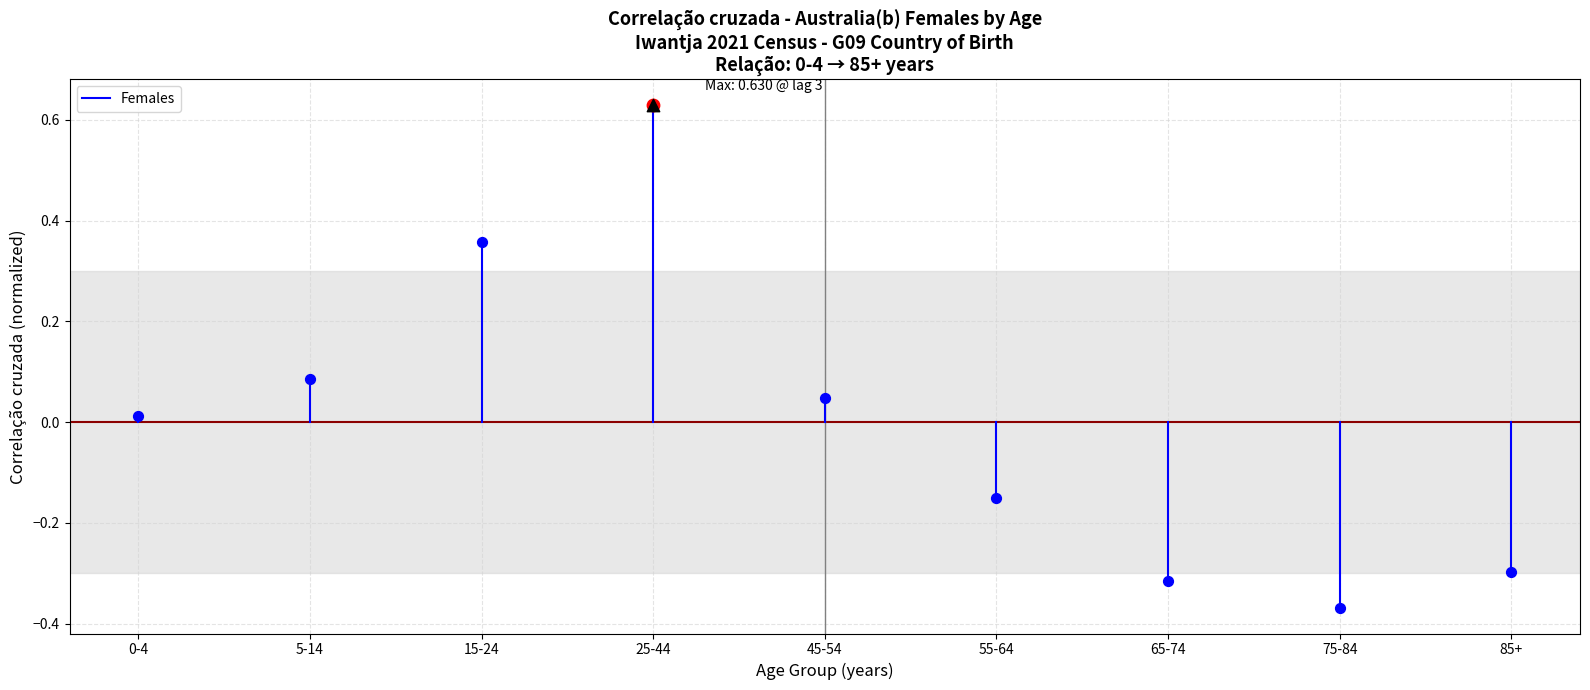

Which has a higher value, 0-4 or 0-4?

0-4